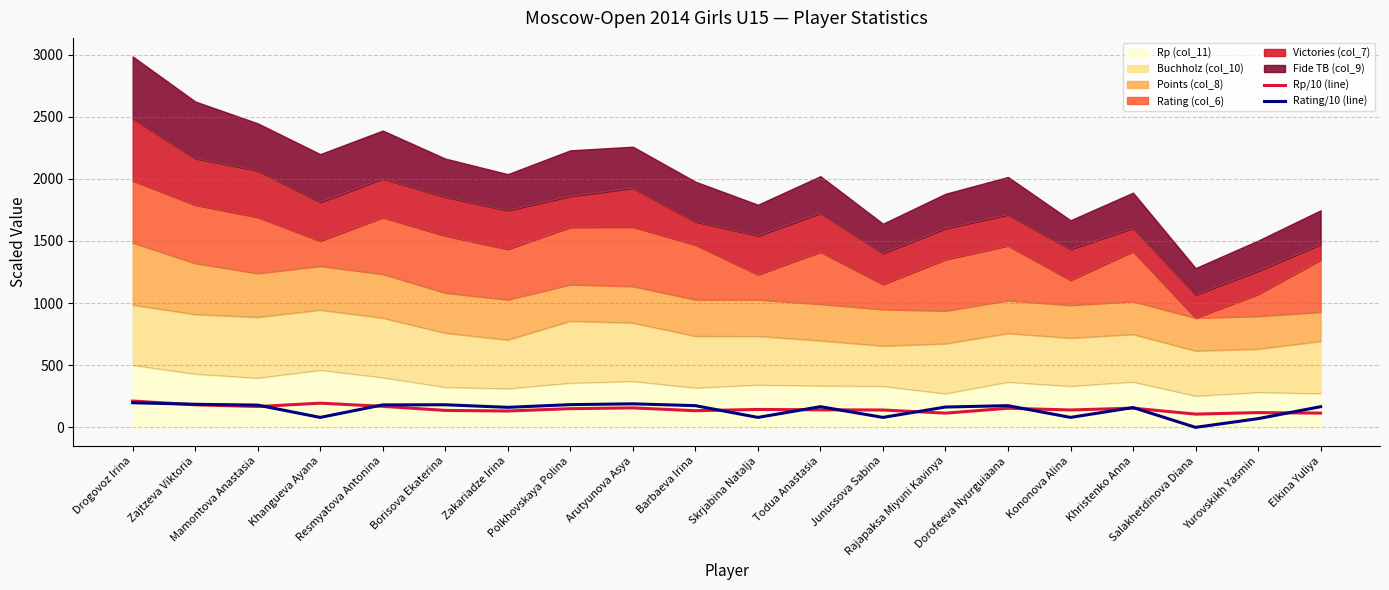

Which category has the highest value in the Rp/10 (line) series?

Drogovoz Irina